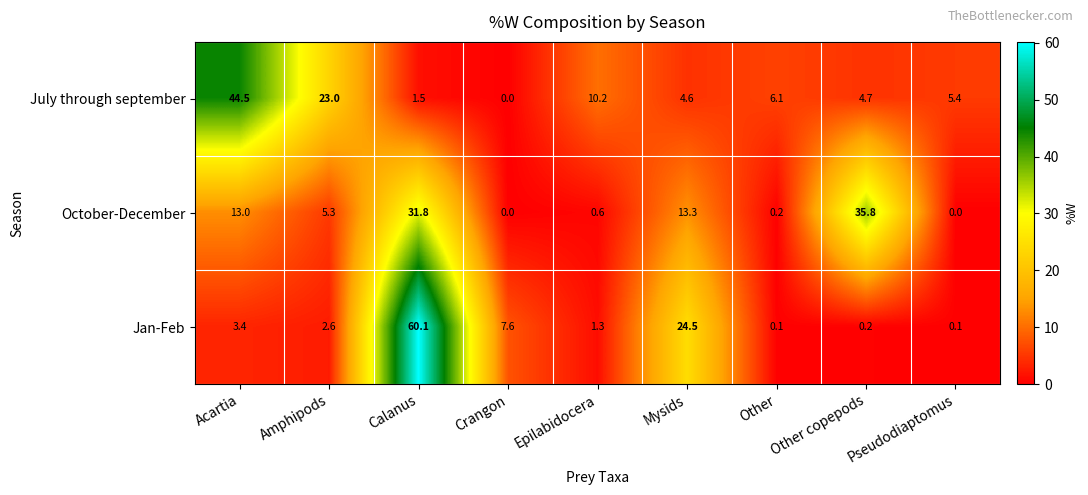

What is the sum of all October-December values?

100.0